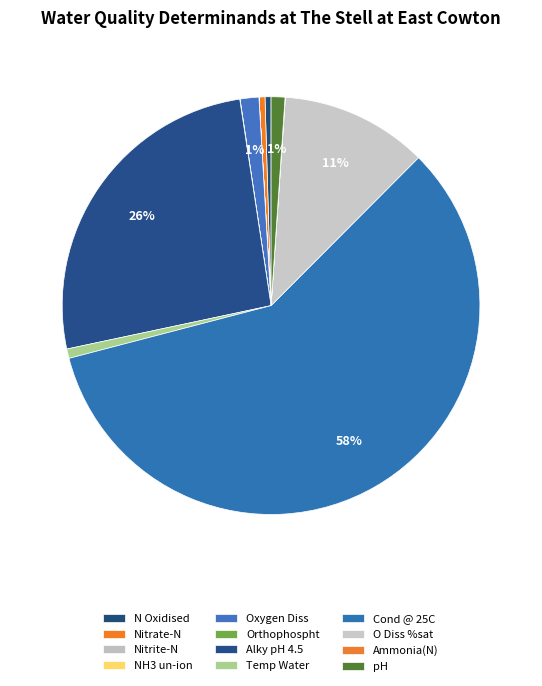

What is the largest slice in the pie chart?

Cond @ 25C